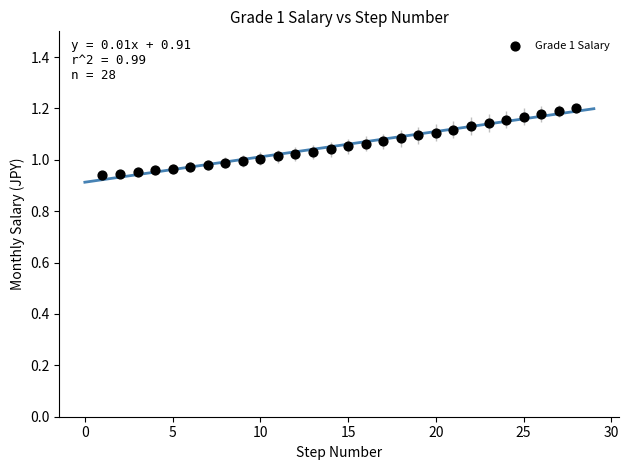

What is the range of X values (max minus min)?

27.0